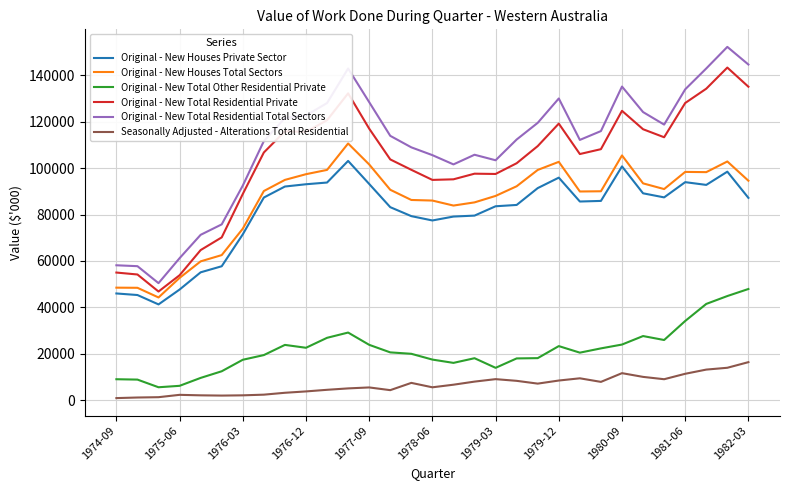

Which series has the largest range (max minus min)?

Original - New Total Residential Total Sectors